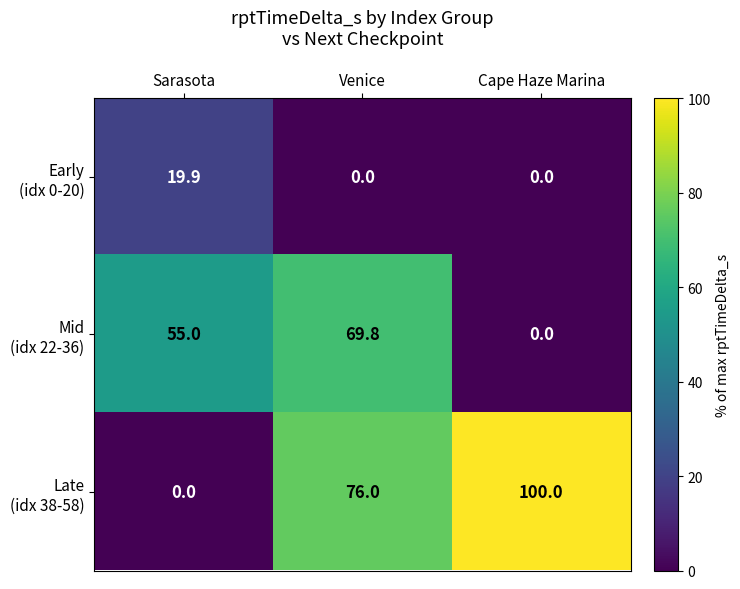

What is the spread (max minus min) of values at Sarasota?

55.0